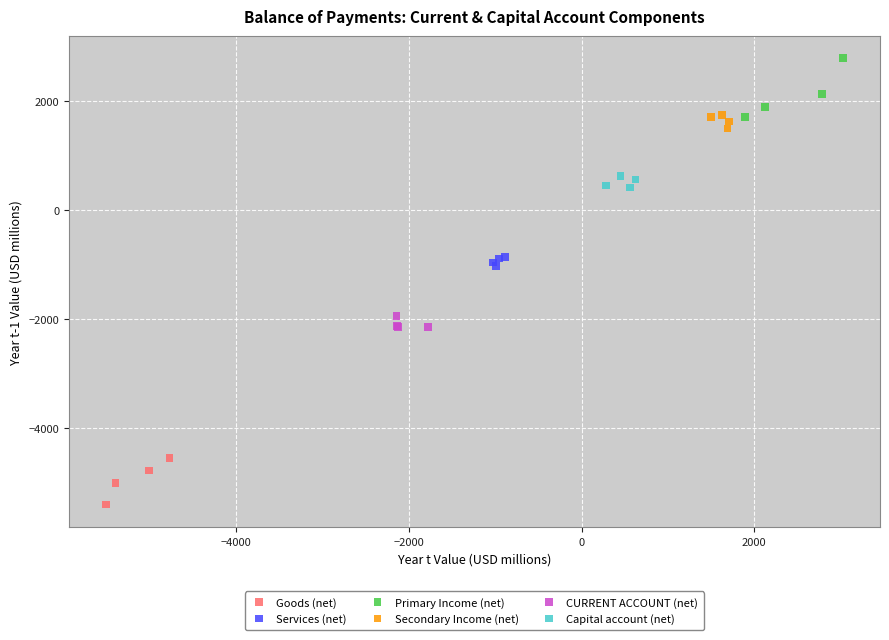

Which series contains the lowest Y value?

Goods (net)